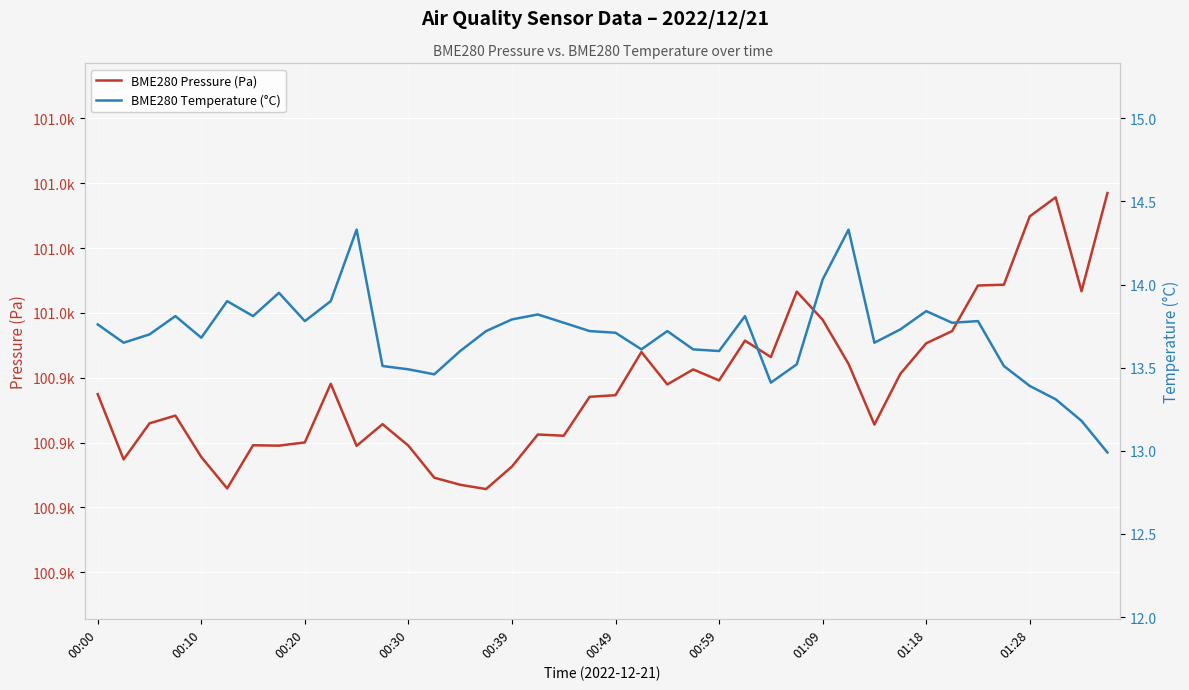

Read the BME280 Temperature (°C) value at 01:09.

13.9